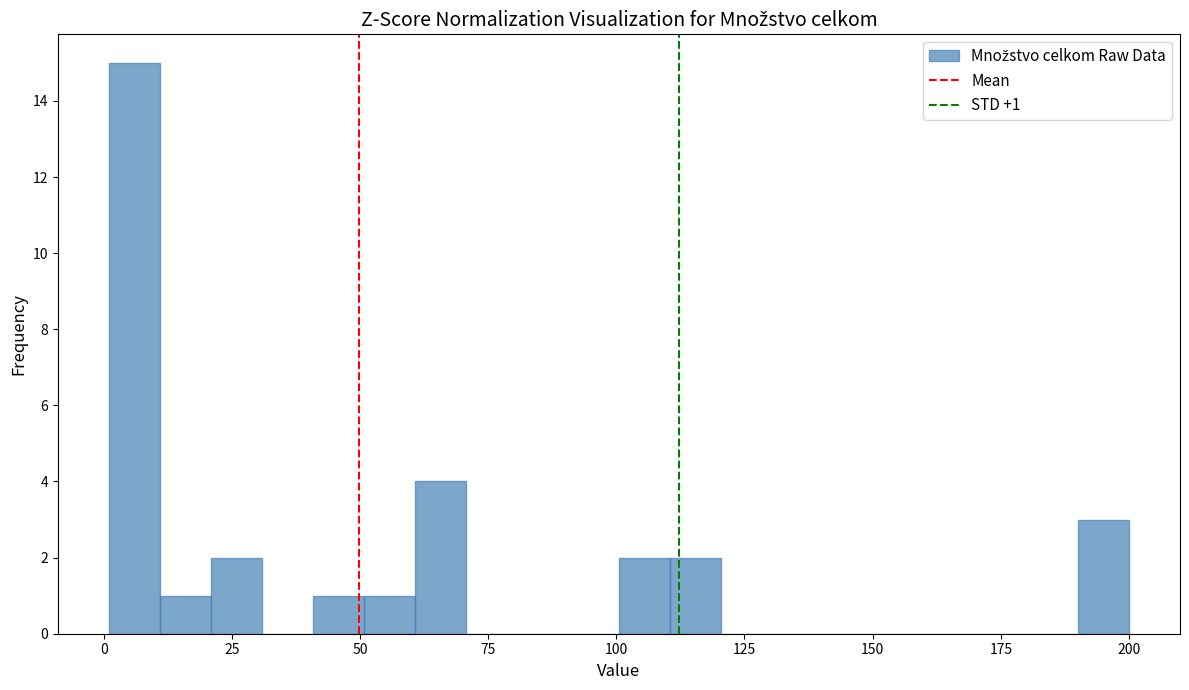

Read against the x-axis, roughly where is the centre of the tallest bar?

5